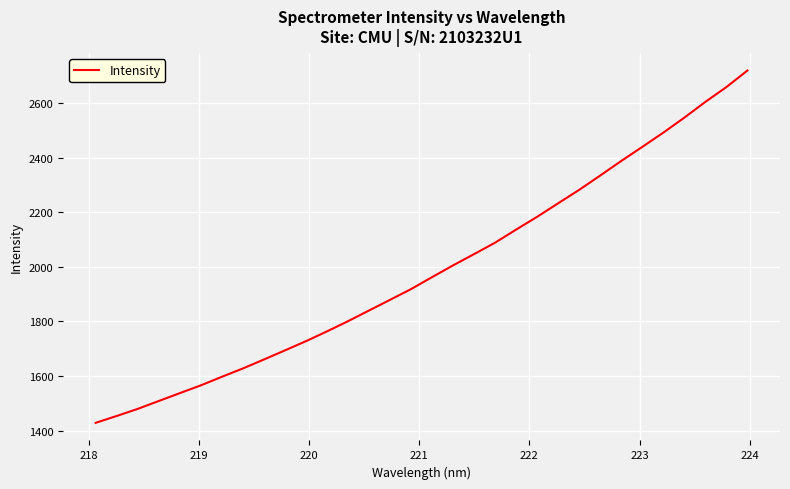

True or false: there are more than 2 points higher than both neighbors.

False